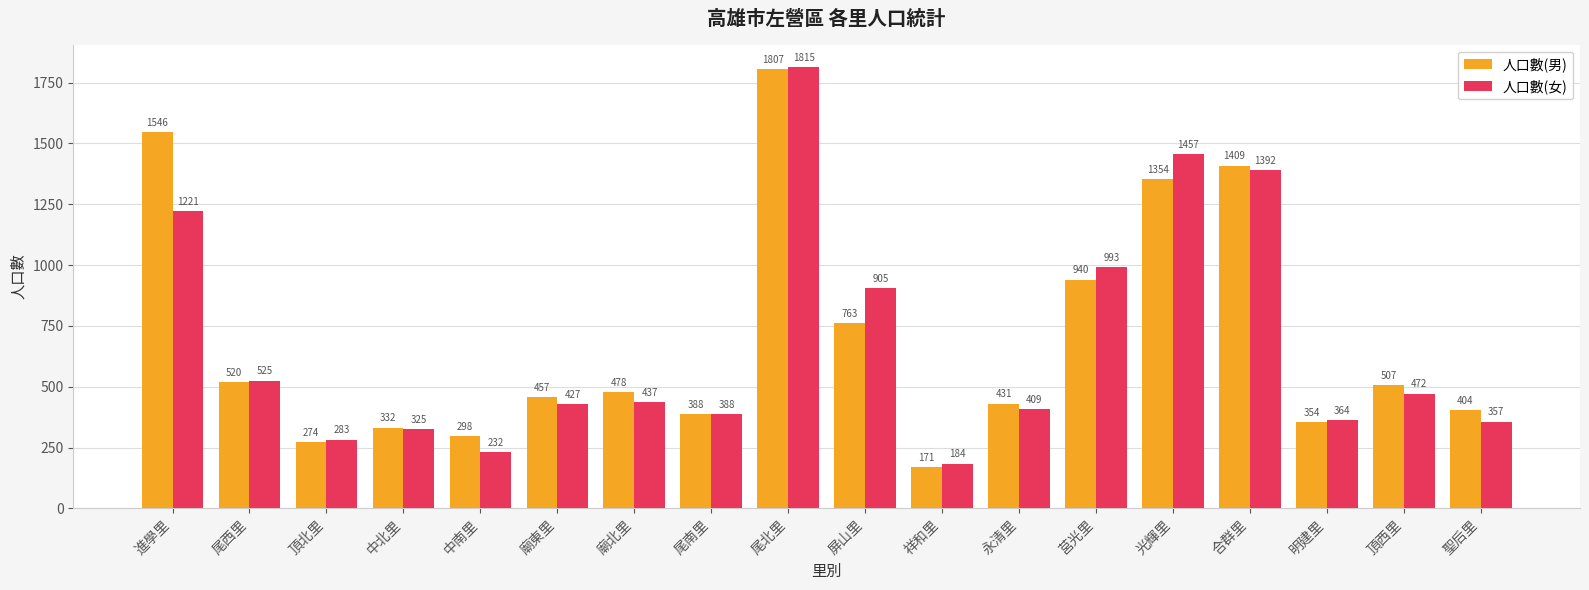

At which category is the sum across all series the highest?

尾北里